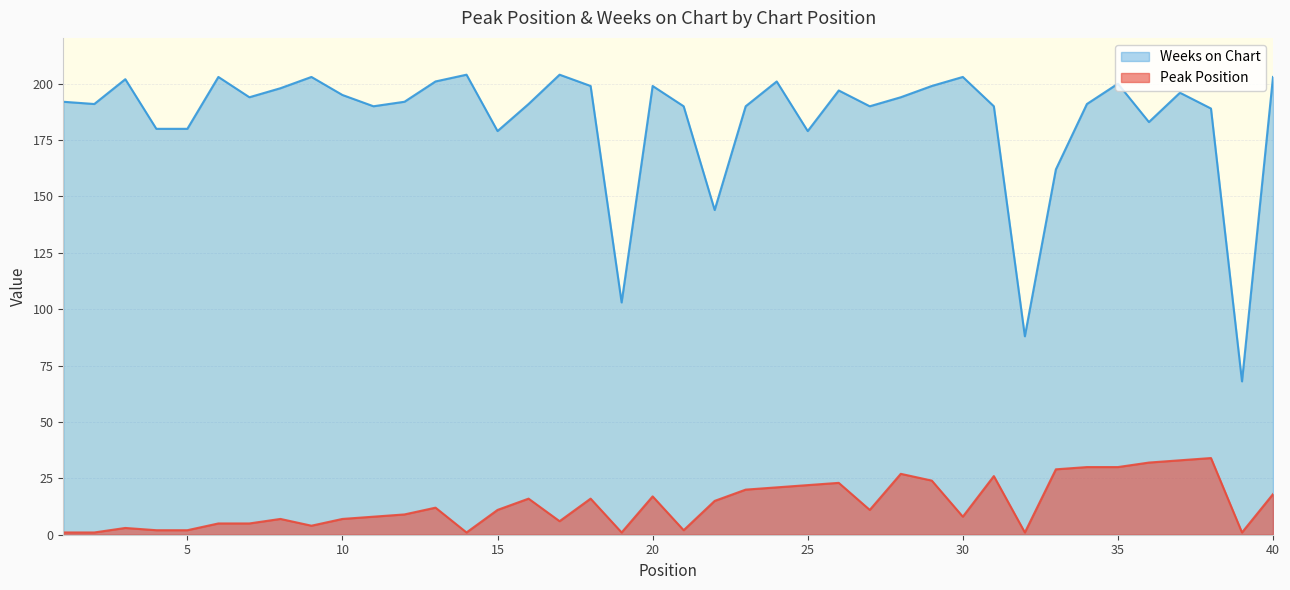

What is the minimum value shown in the chart?

1